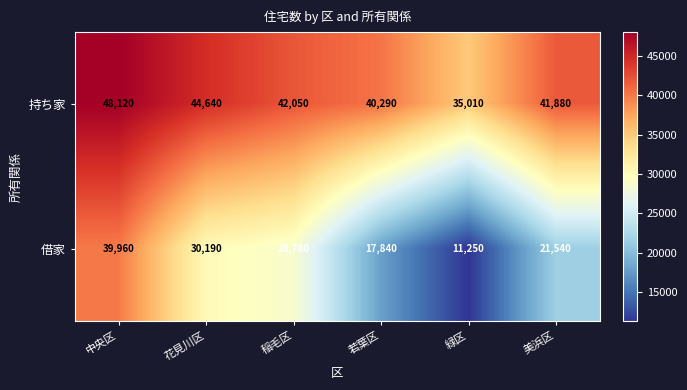

Which series has the largest range (max minus min)?

借家